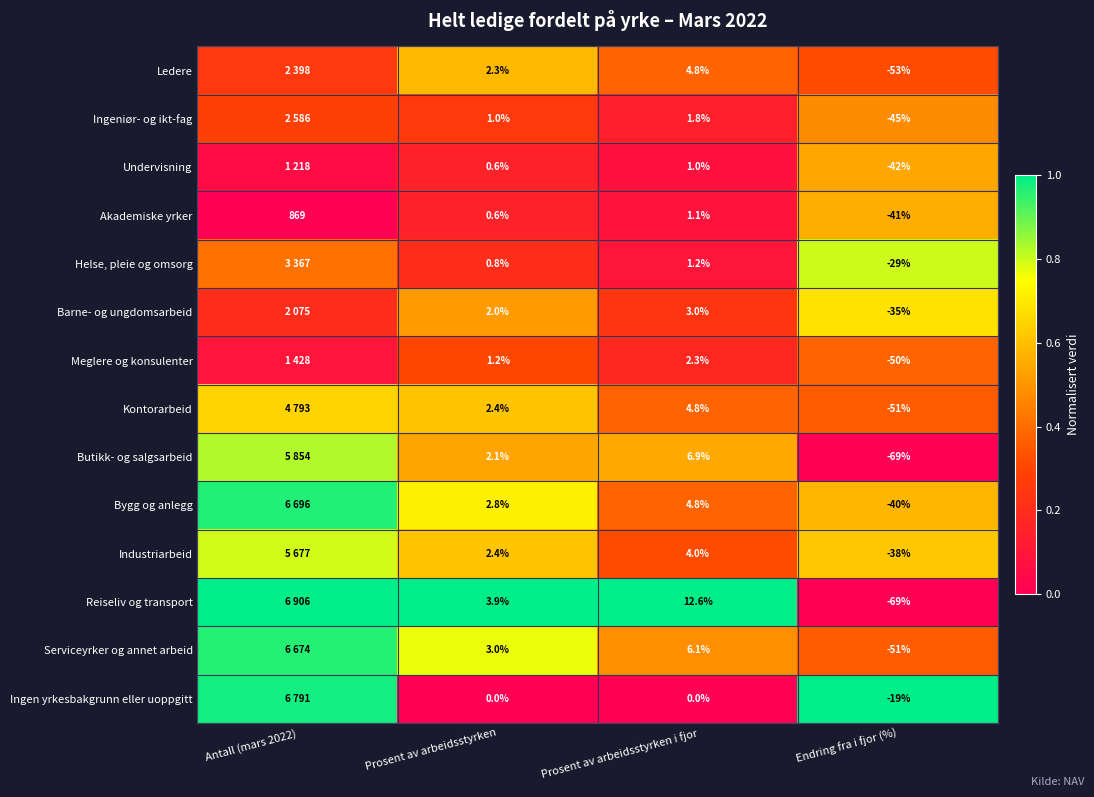

How many data points does each series have?

4